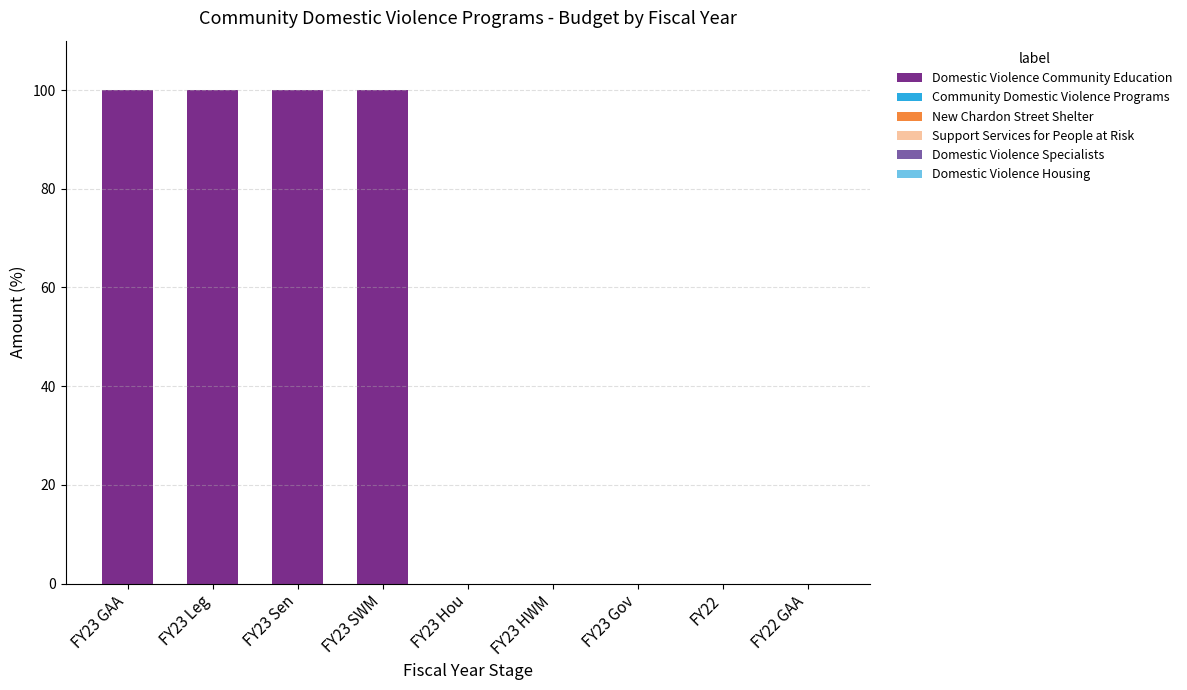

What is the sum of all values?

400